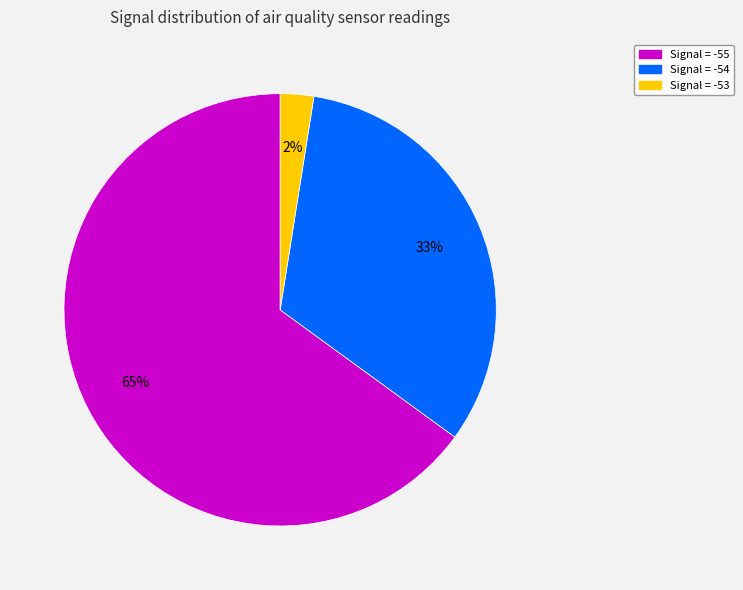

To the nearest percent, what is the average slice percentage?

33%